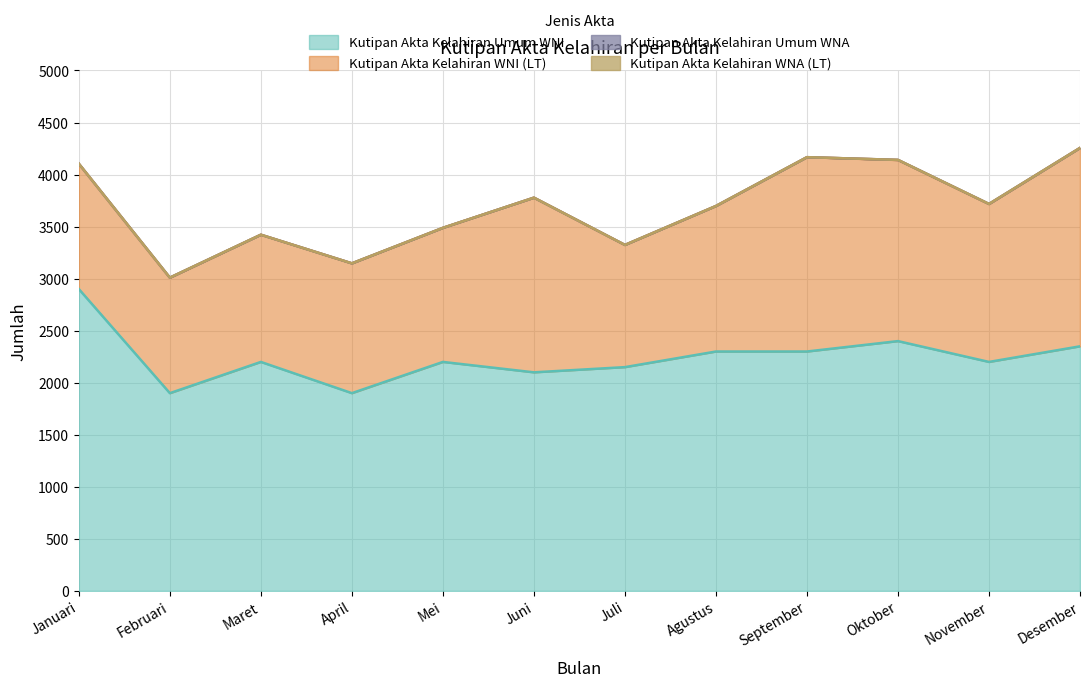

At which category does Kutipan Akta Kelahiran Umum WNI reach its first local peak?

Maret